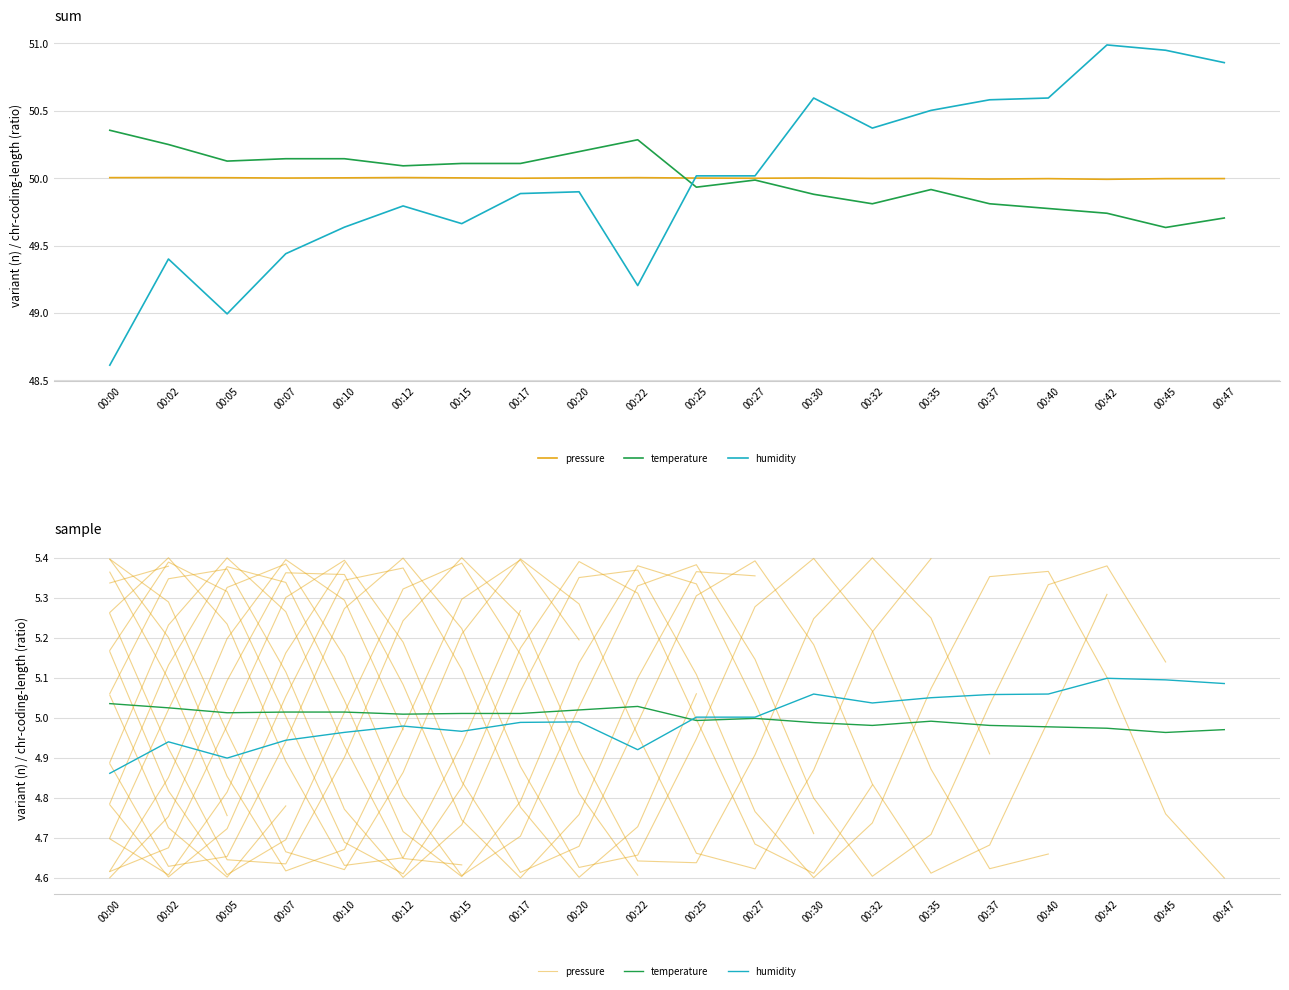

Which series has the widest spread of values?

humidity